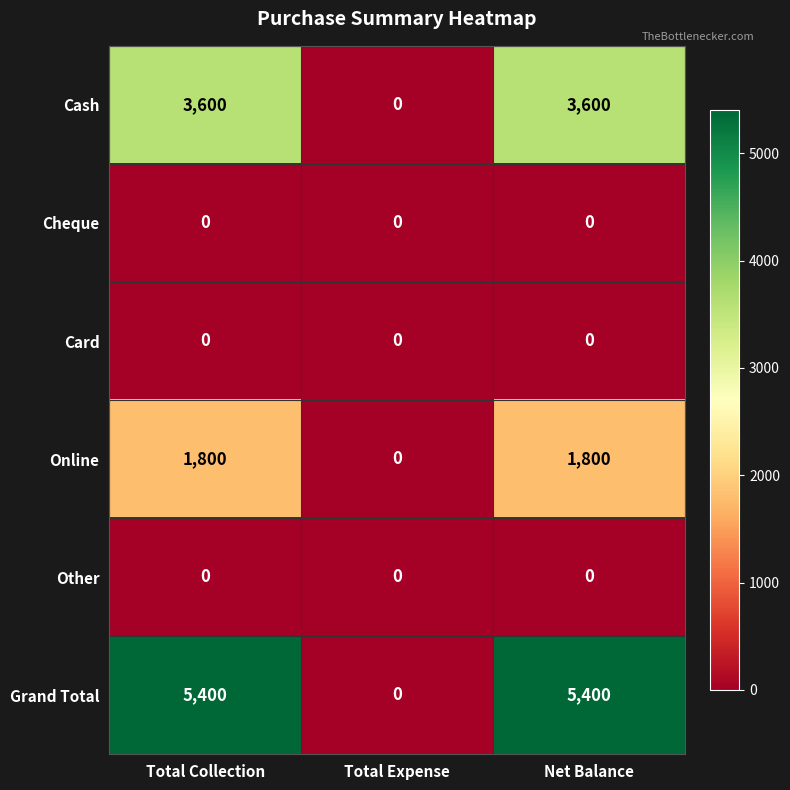

Which series changed the most between Total Expense and Net Balance?

Grand Total